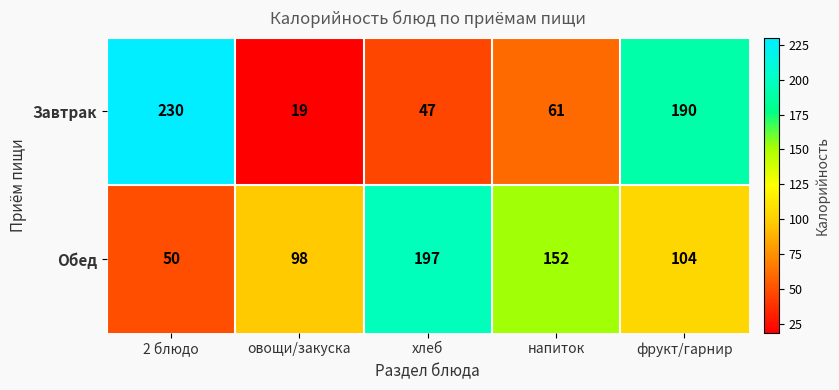

Reading left to right, list all the values displayed in this chart.

Завтрак: 230	19	47	61	190
Обед: 50	98	197	152	104